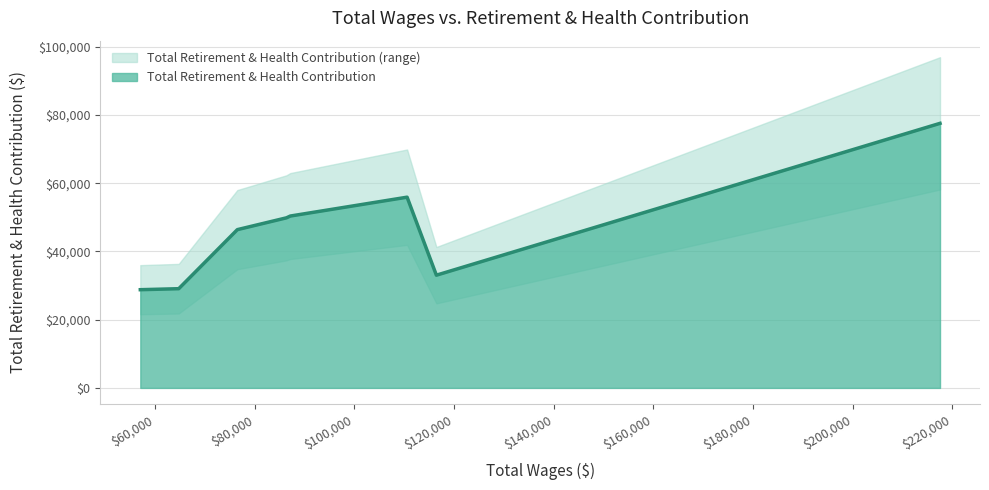

Rank the categories by value from lowest to highest.

57034.0, 64742.0, 116448.0, 76505.0, 86352.0, 87131.0, 110571.0, 217516.0